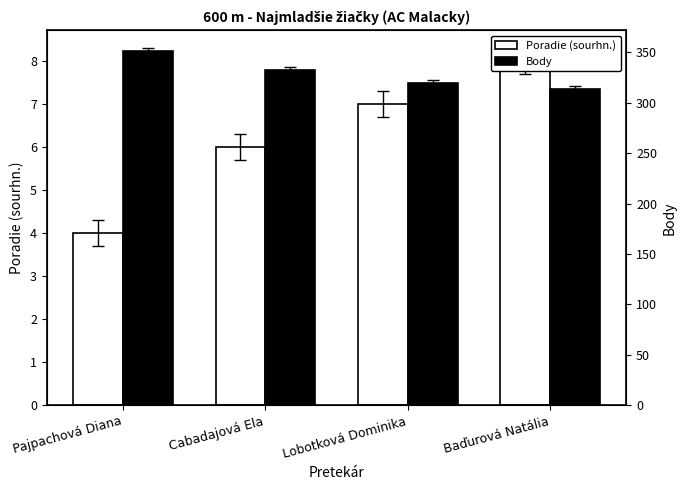

How many bars are there in each group?

2